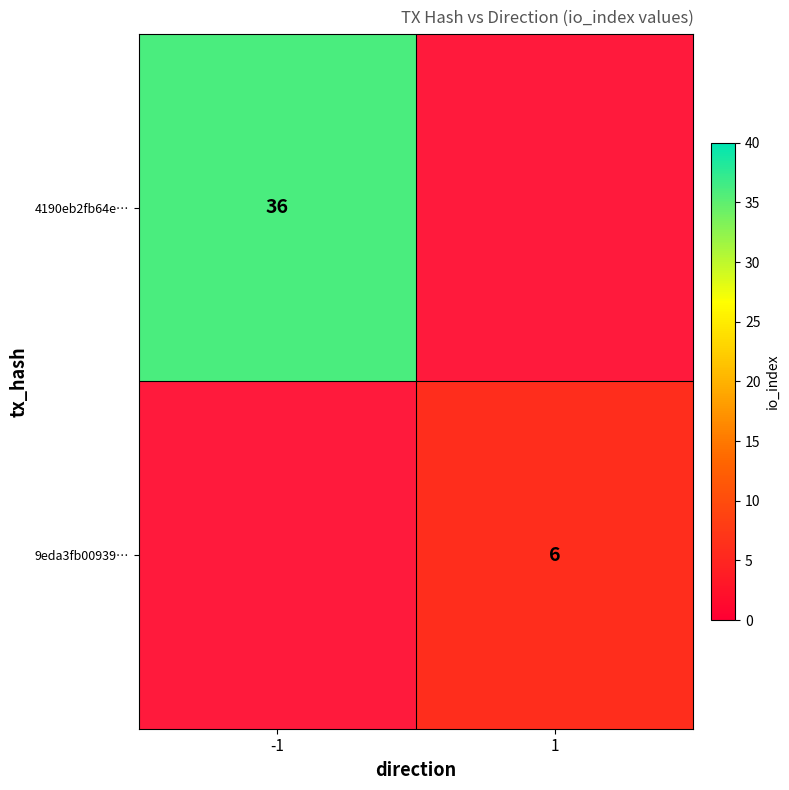

The value of 9eda3fb00939… at 1 is 4. True or false?

False